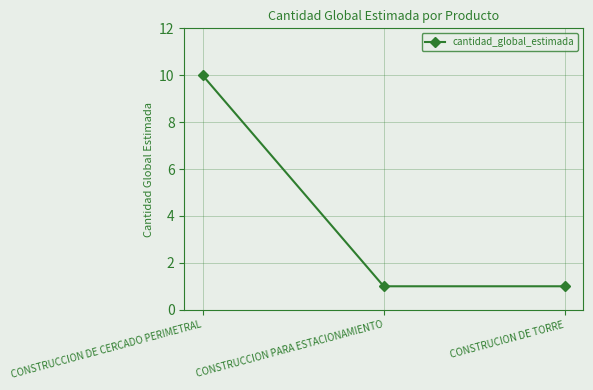

True or false: the data shows 1 at CONSTRUCCION PARA ESTACIONAMIENTO.

True